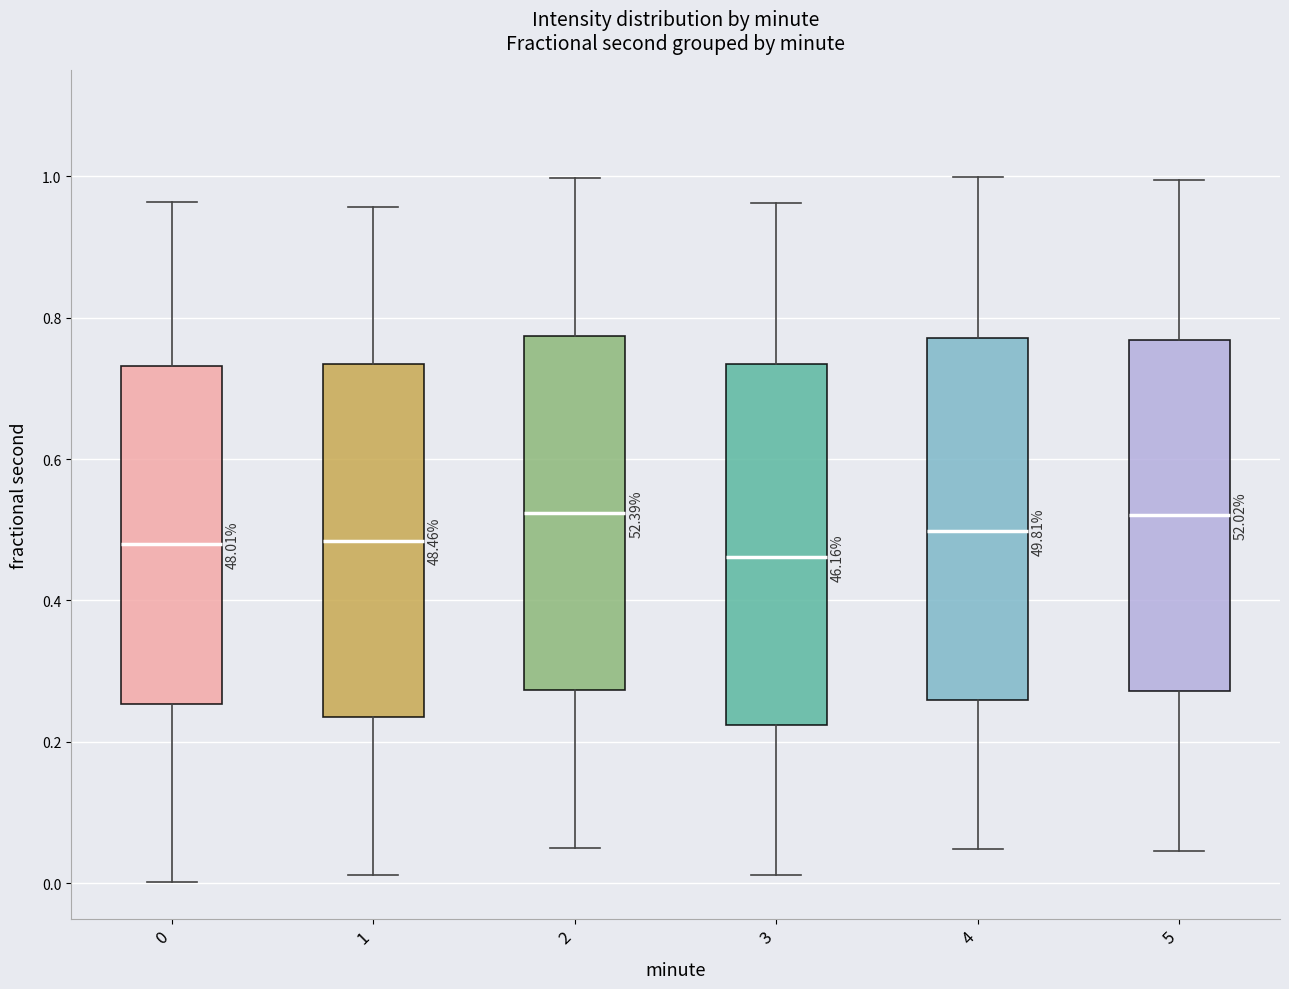

Reading left to right, read every box against the y-axis: the position of its median line, the range the box covers, and the ends of its whiskers. The values are not printed on the chart, so give them approximately, as read against the axis.

0: median 0.48, box 0.26 to 0.74, whiskers 0.00 to 0.96
1: median 0.48, box 0.24 to 0.74, whiskers 0.02 to 0.96
2: median 0.52, box 0.28 to 0.78, whiskers 0.06 to 1.00
3: median 0.46, box 0.22 to 0.74, whiskers 0.02 to 0.96
4: median 0.50, box 0.26 to 0.78, whiskers 0.04 to 1.00
5: median 0.52, box 0.28 to 0.76, whiskers 0.04 to 1.00